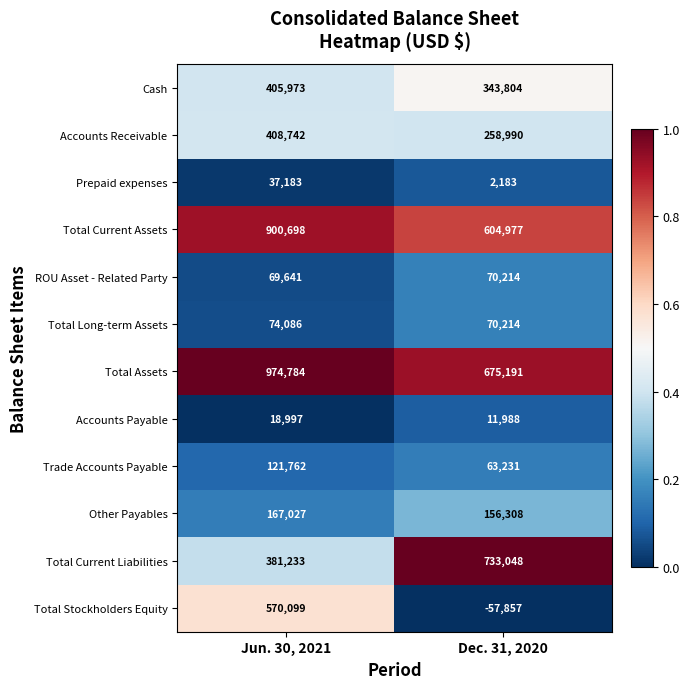

Which label corresponds to the largest value in the chart?

Jun. 30, 2021